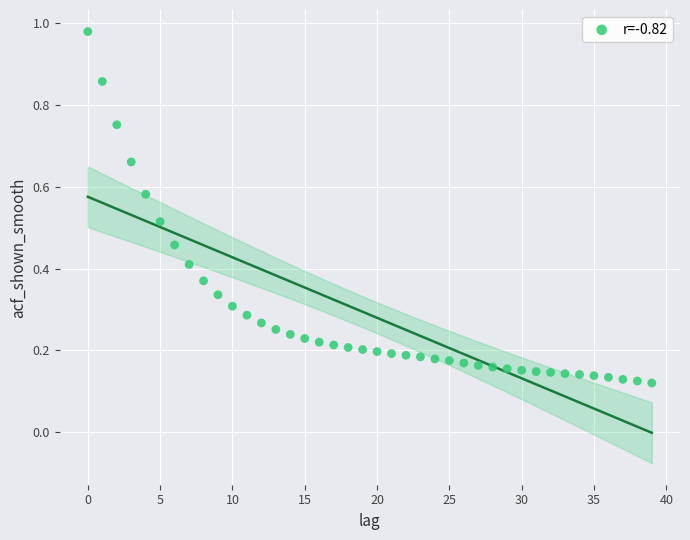

How many points are shown in the scatter plot?

40